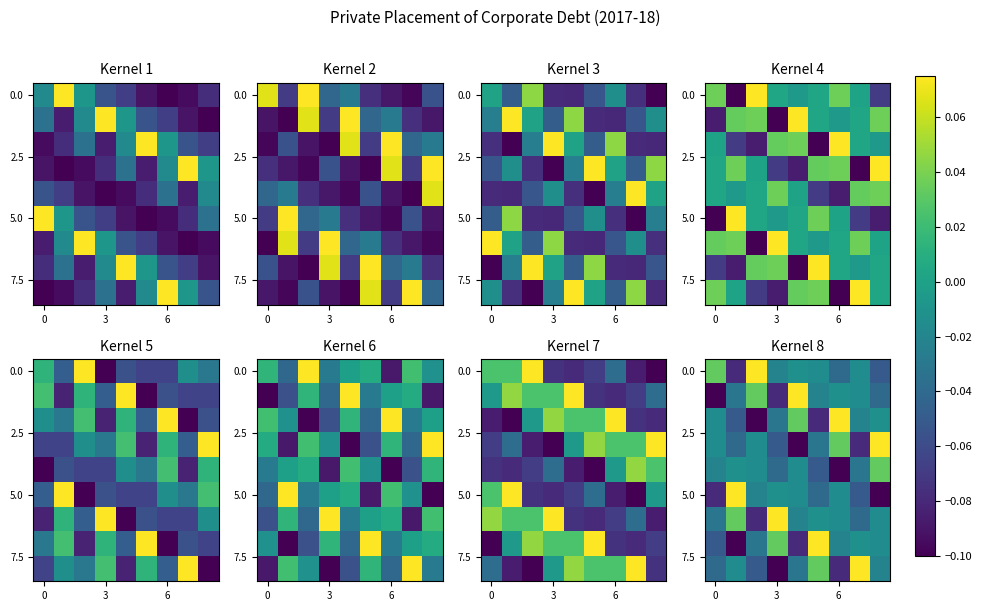

At how many categories does at least one series exceed 0?

9